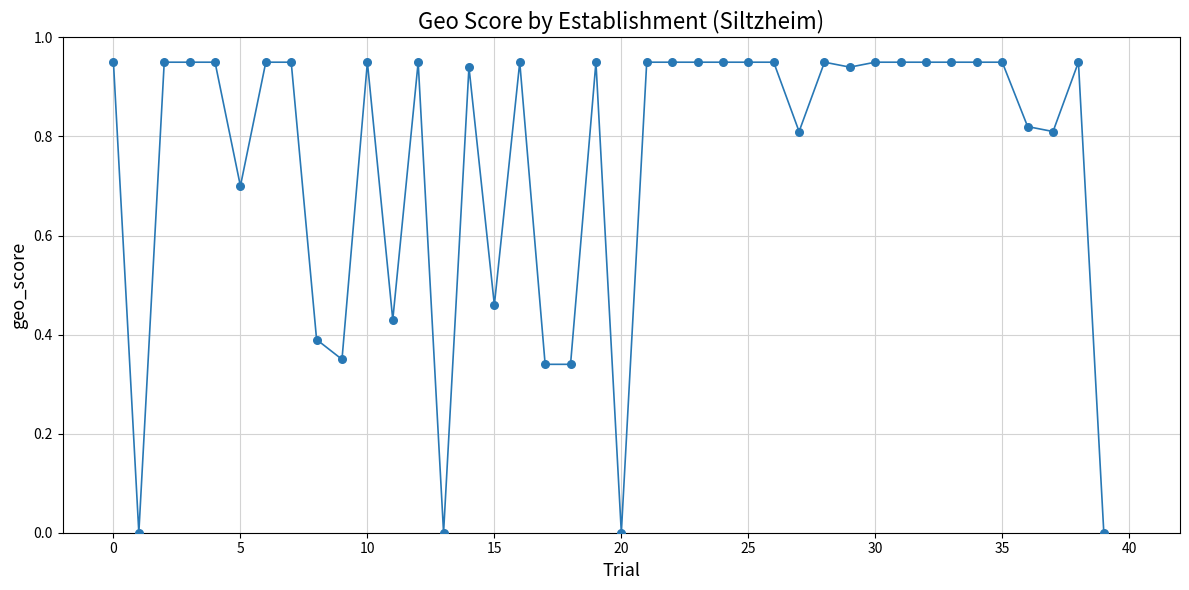

Is this an area chart (filled region under the line)?

No